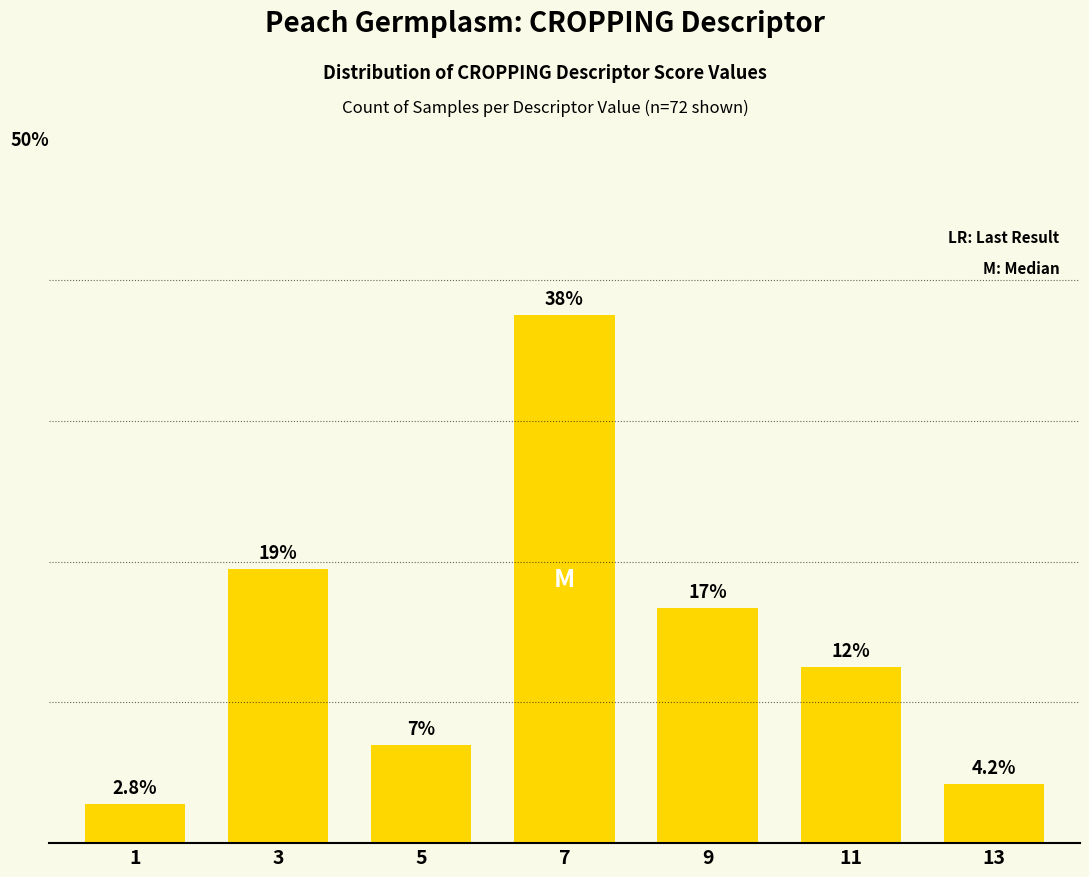

Are the bars horizontal?

No